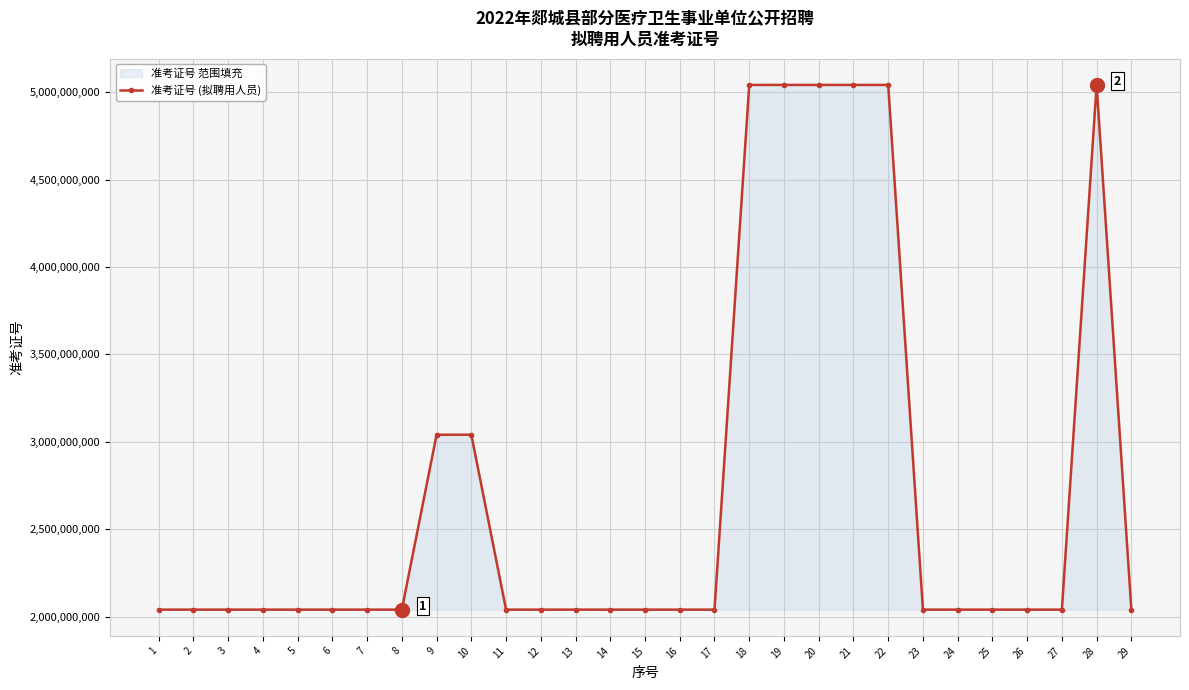

List the labels in order of value, largest first.

28, 21, 20, 18, 19, 22, 10, 9, 23, 7, 2, 4, 15, 26, 6, 5, 17, 25, 11, 12, 1, 16, 29, 3, 13, 24, 14, 27, 8